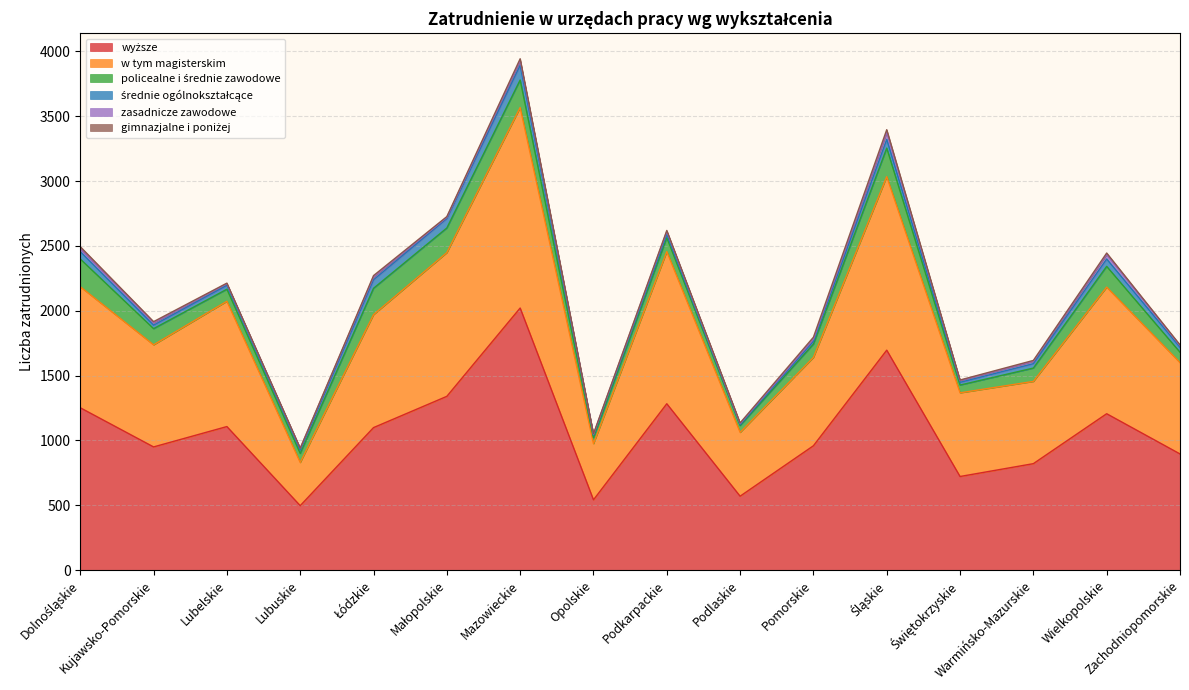

What is the difference between the w tym magisterskim values at Kujawsko-Pomorskie and Zachodniopomorskie?

83